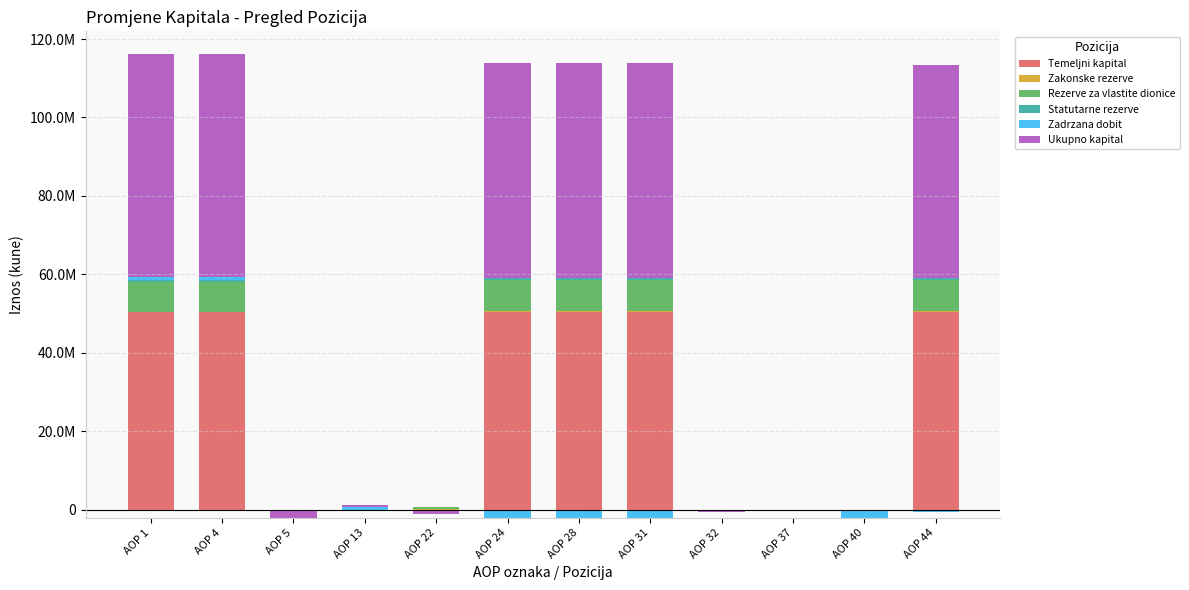

Is it true that Temeljni kapital equals 0 at AOP 37?

True